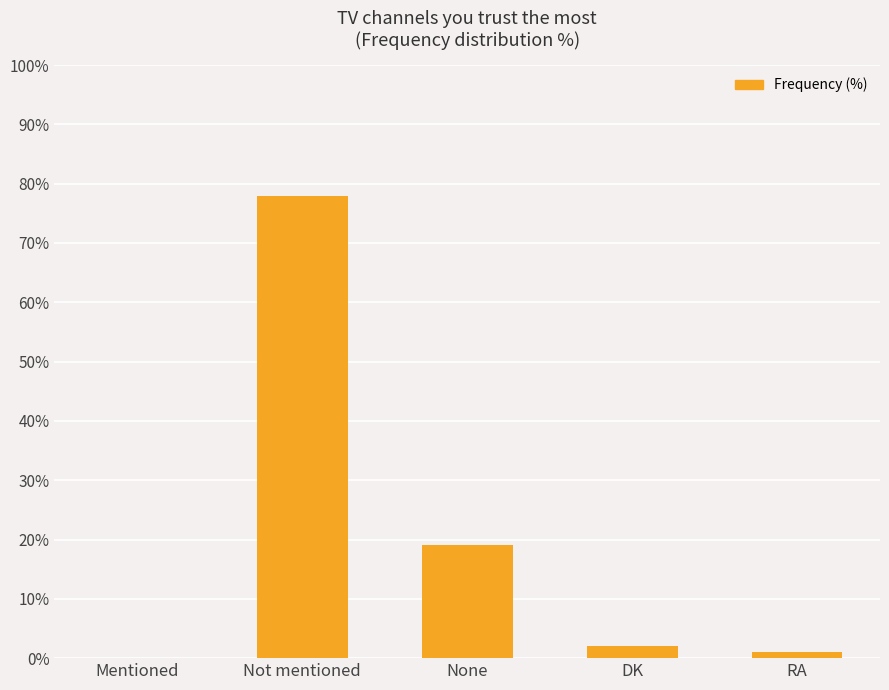

Which has a higher value, Mentioned or DK?

DK